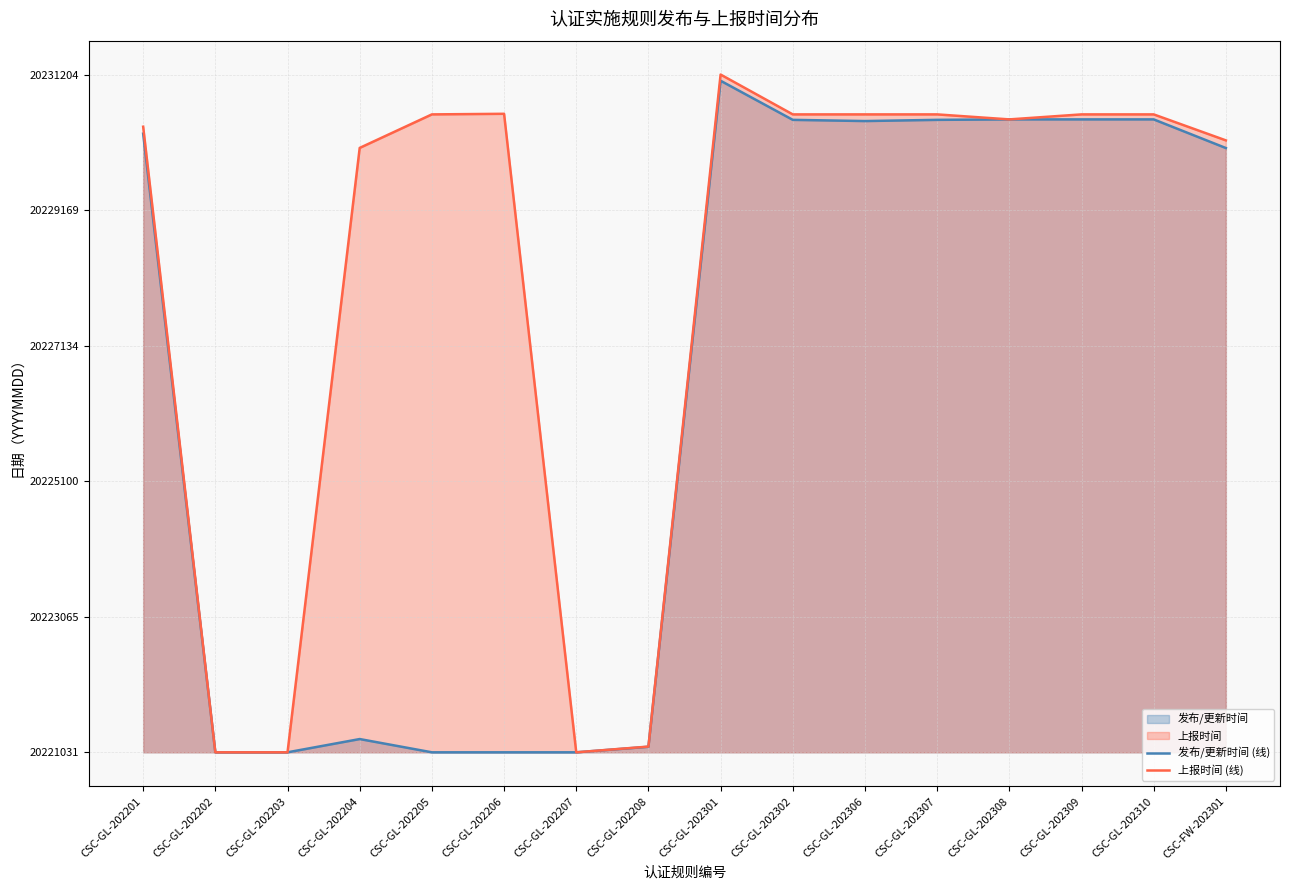

Is it true that 发布/更新时间 (线) equals 0.2 at CSC-GL-202310?

False